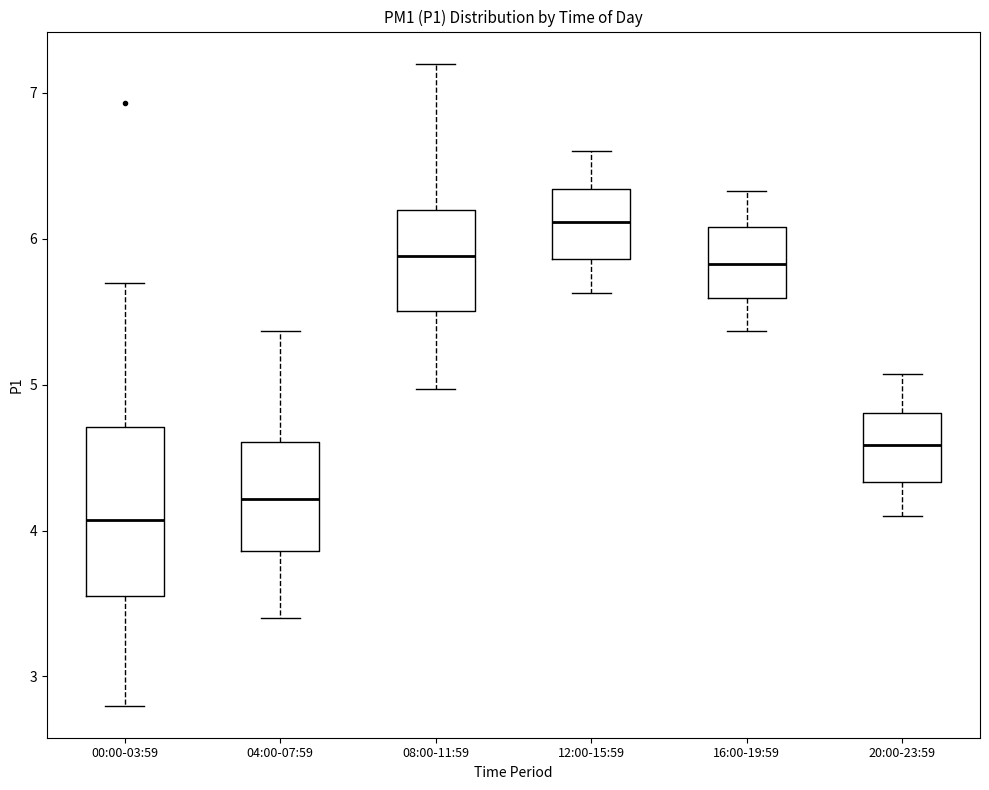

Comparing the boxes themselves (not the whiskers), which one is the tallest?

00:00-03:59